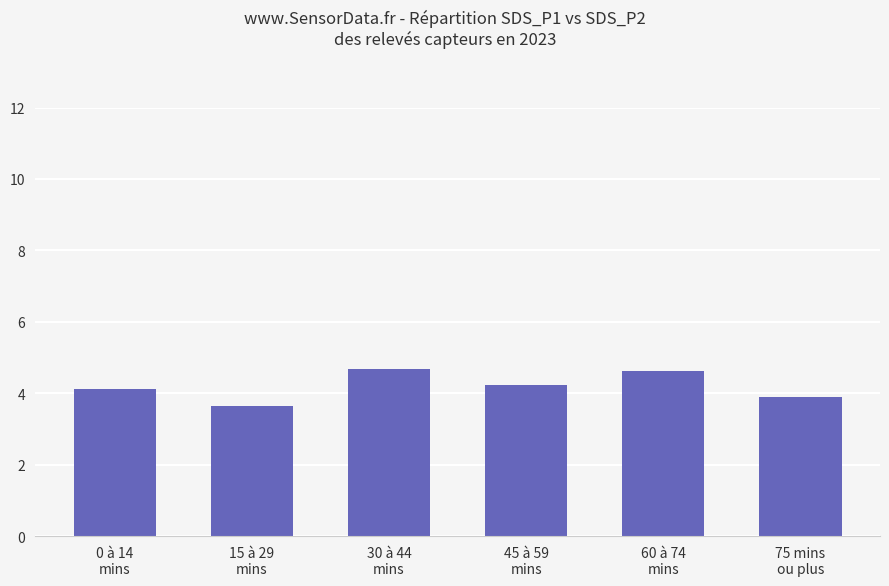

What position from the right is 45 à 59
mins?

3